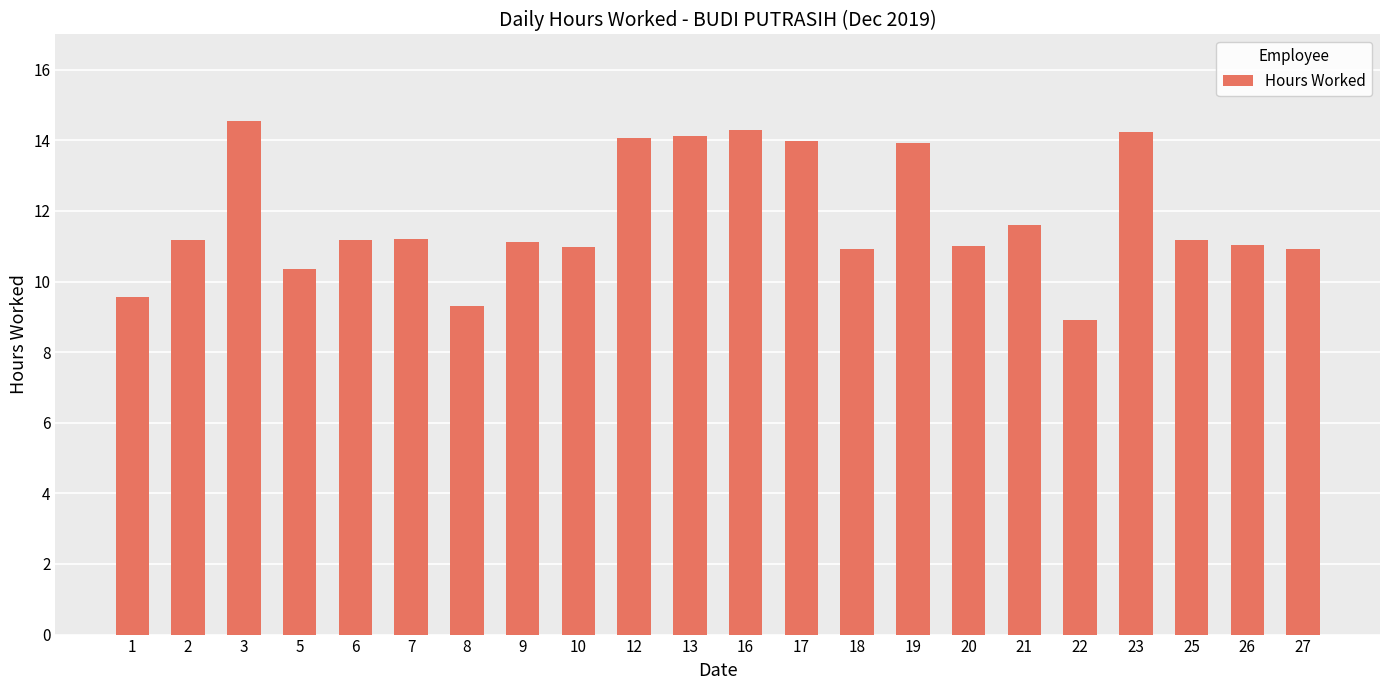

What is the minimum value shown in the chart?

8.9